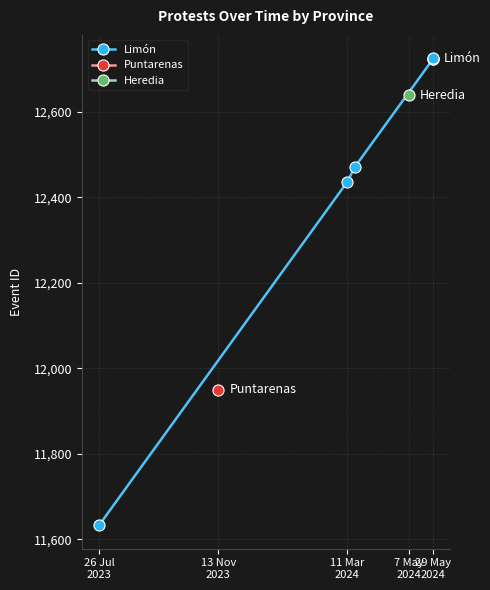

What is the minimum value shown in the chart?

11633